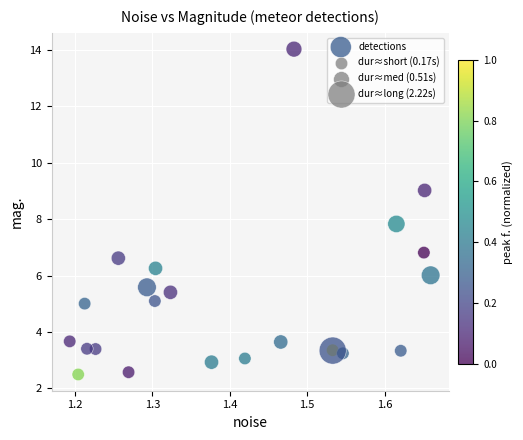

What Y value in the scatter plot is closest to 8?

7.8